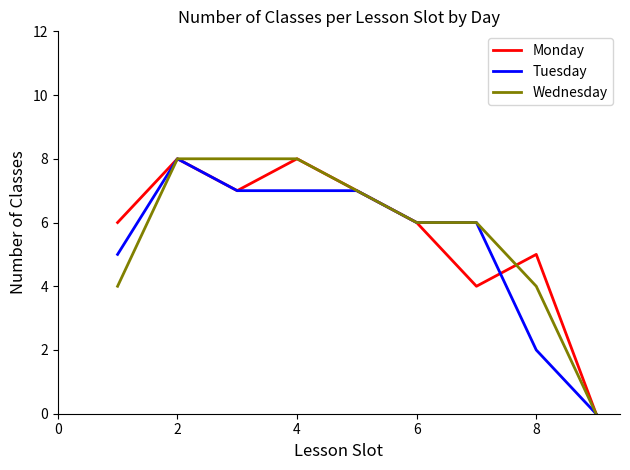

What is the greatest value displayed?

8